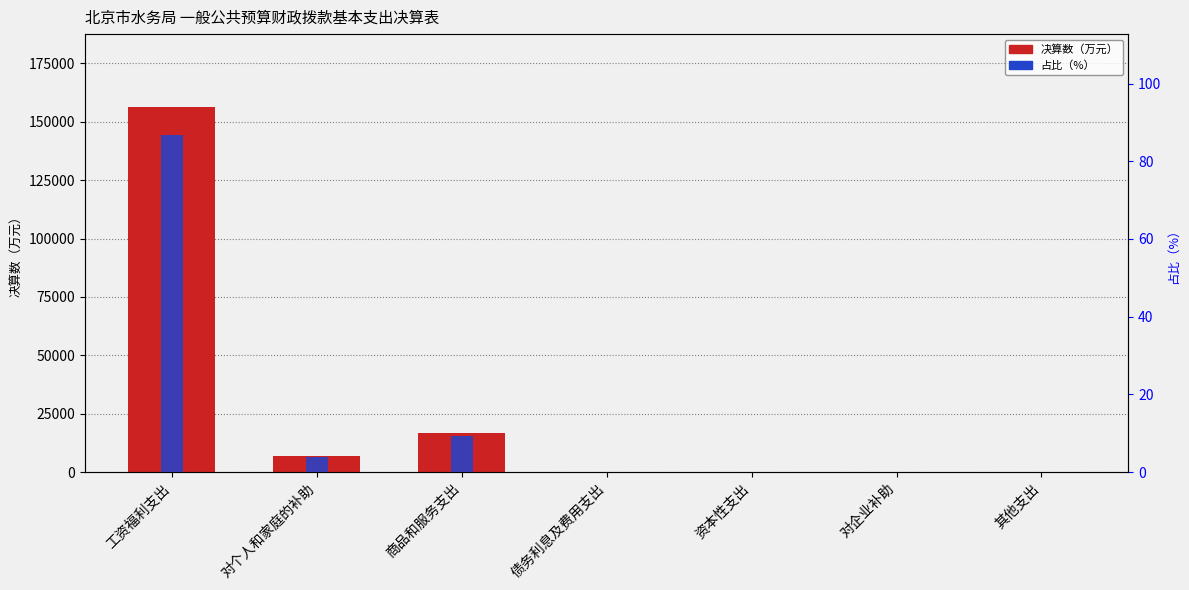

At 对企业补助, list the series in order from largest to smallest.

决算数（万元）, 占比（%）